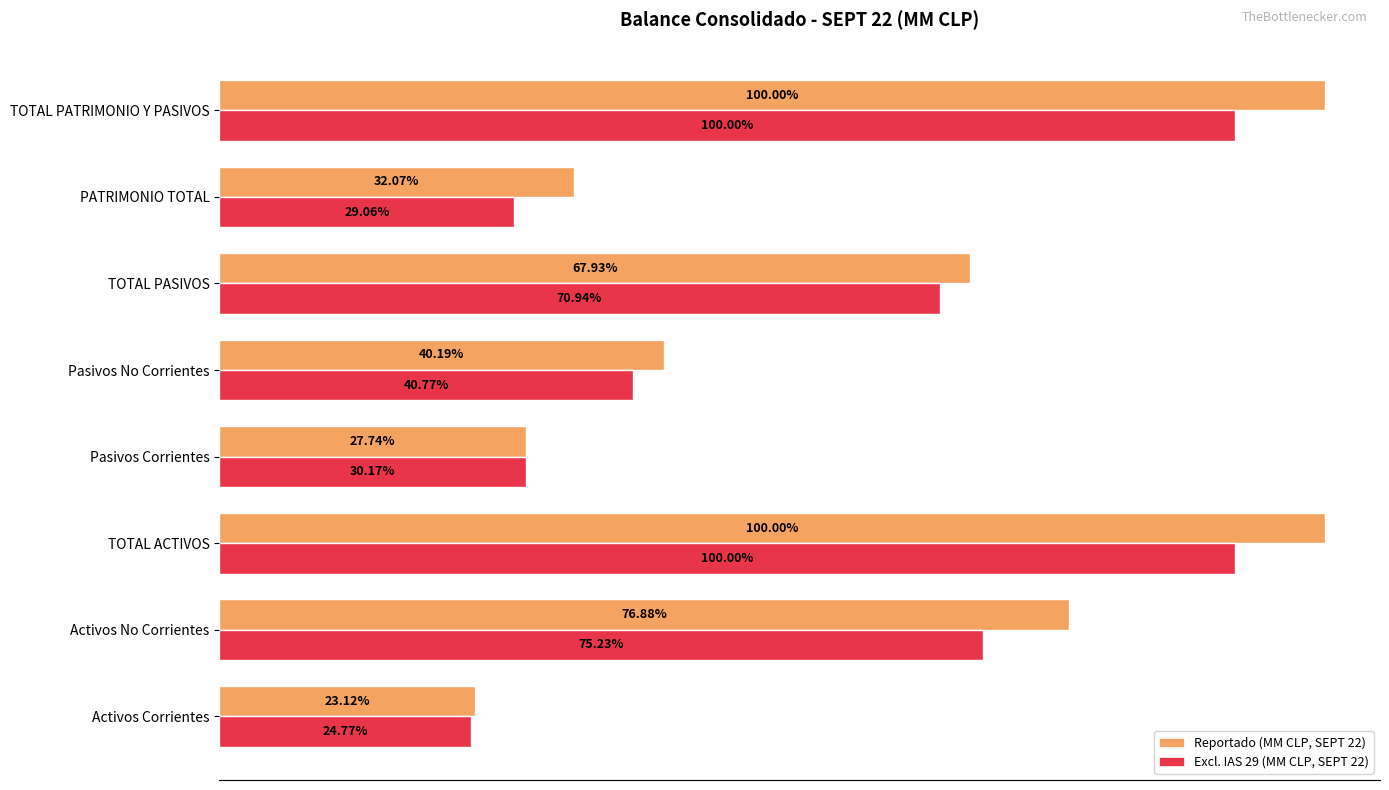

How many data points in Excl. IAS 29 (MM CLP, SEPT 22) are above 9170432?

4